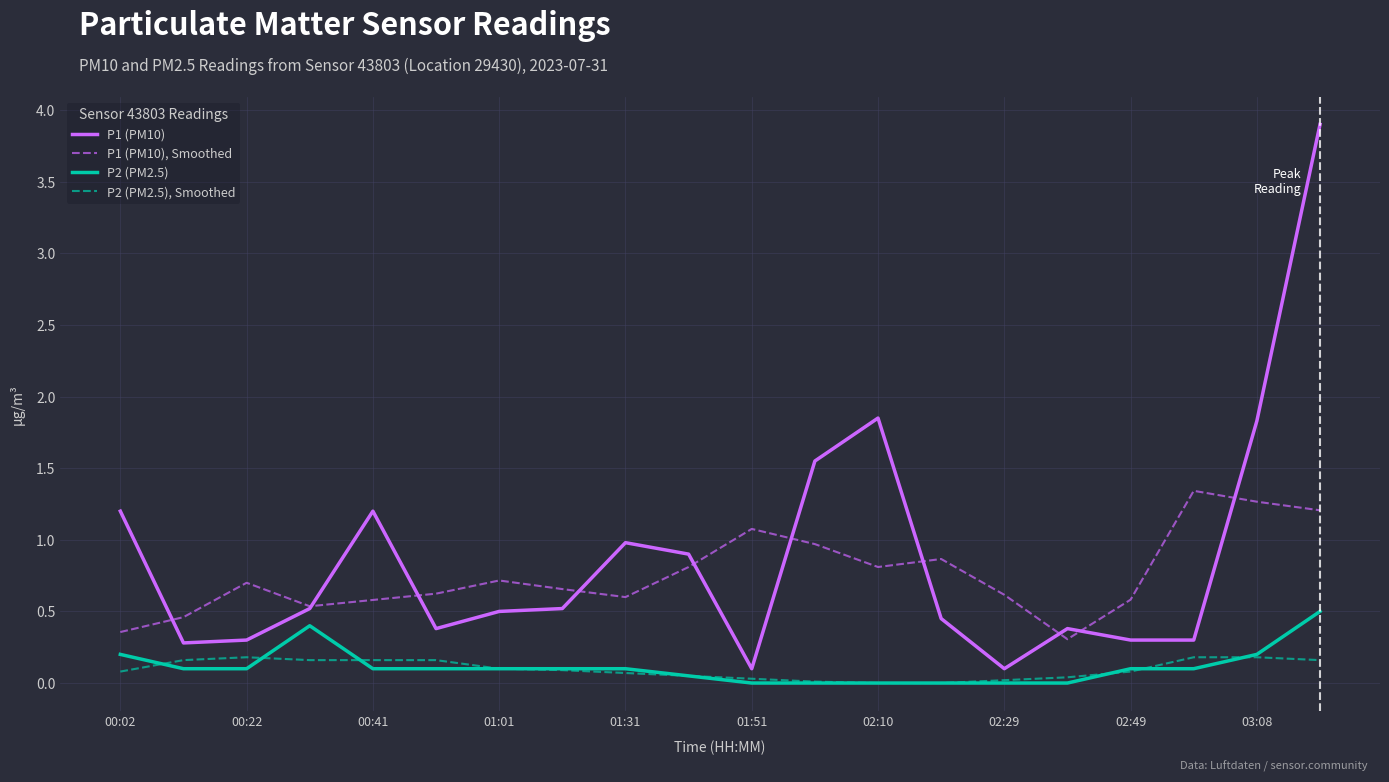

What is the difference between the second highest and minimum values in the P2 (PM2.5), Smoothed series?

0.2